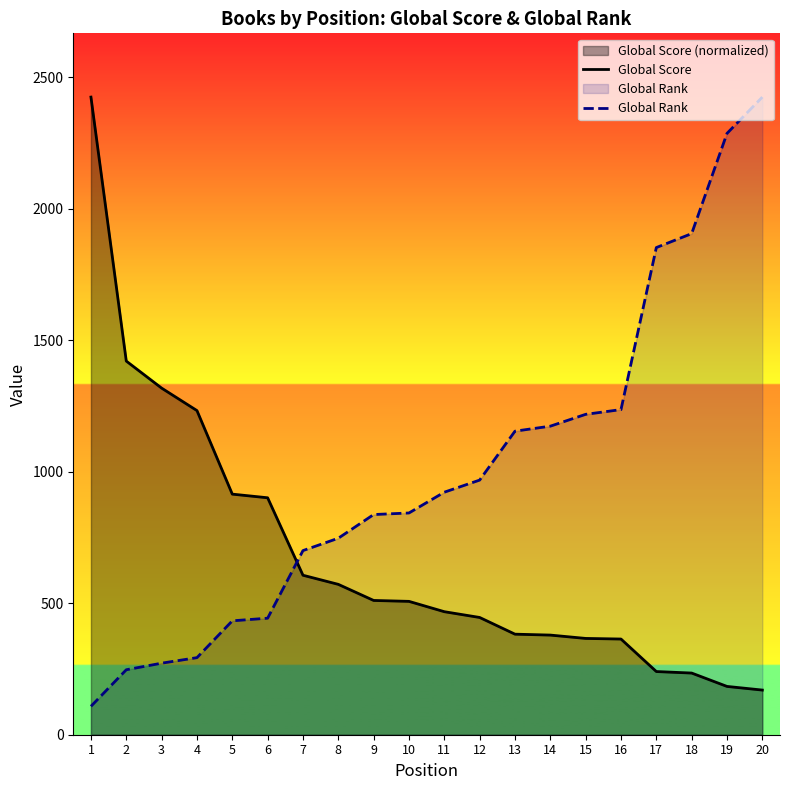

Which series has the largest total across all categories?

Global Rank